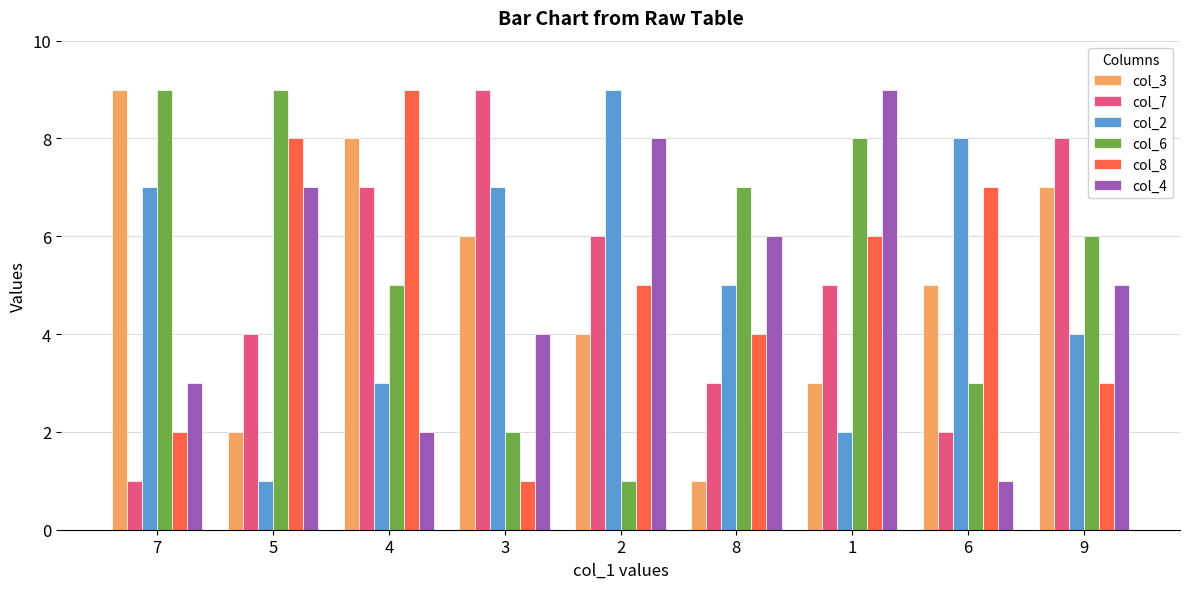

What is the total value across all series at 7?

31